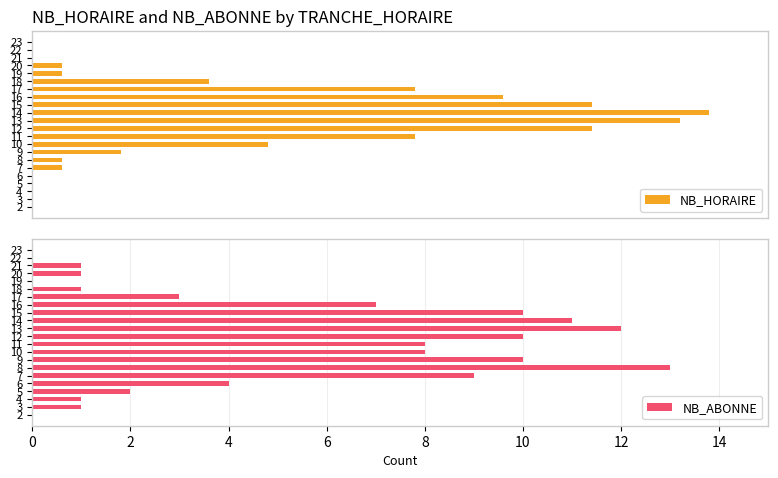

Reading left to right, list all the values displayed in this chart.

NB_HORAIRE: 0	0	0	0	0	1	1	3	8	13	19	22	23	19	16	13	6	1	1	0	0	0
NB_ABONNE: 0	1	1	2	4	9	13	10	8	8	10	12	11	10	7	3	1	0	1	1	0	0